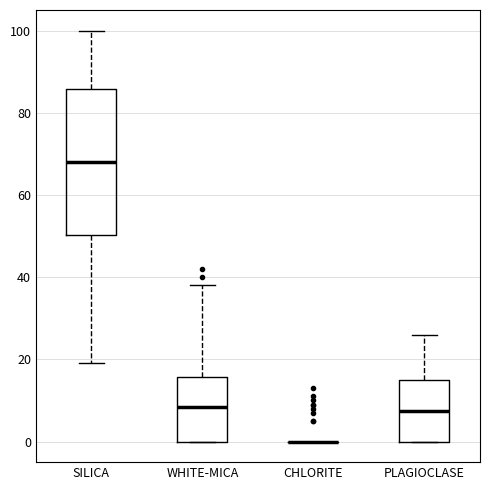

Which box is the tallest, from its lower edge to its upper edge?

SILICA